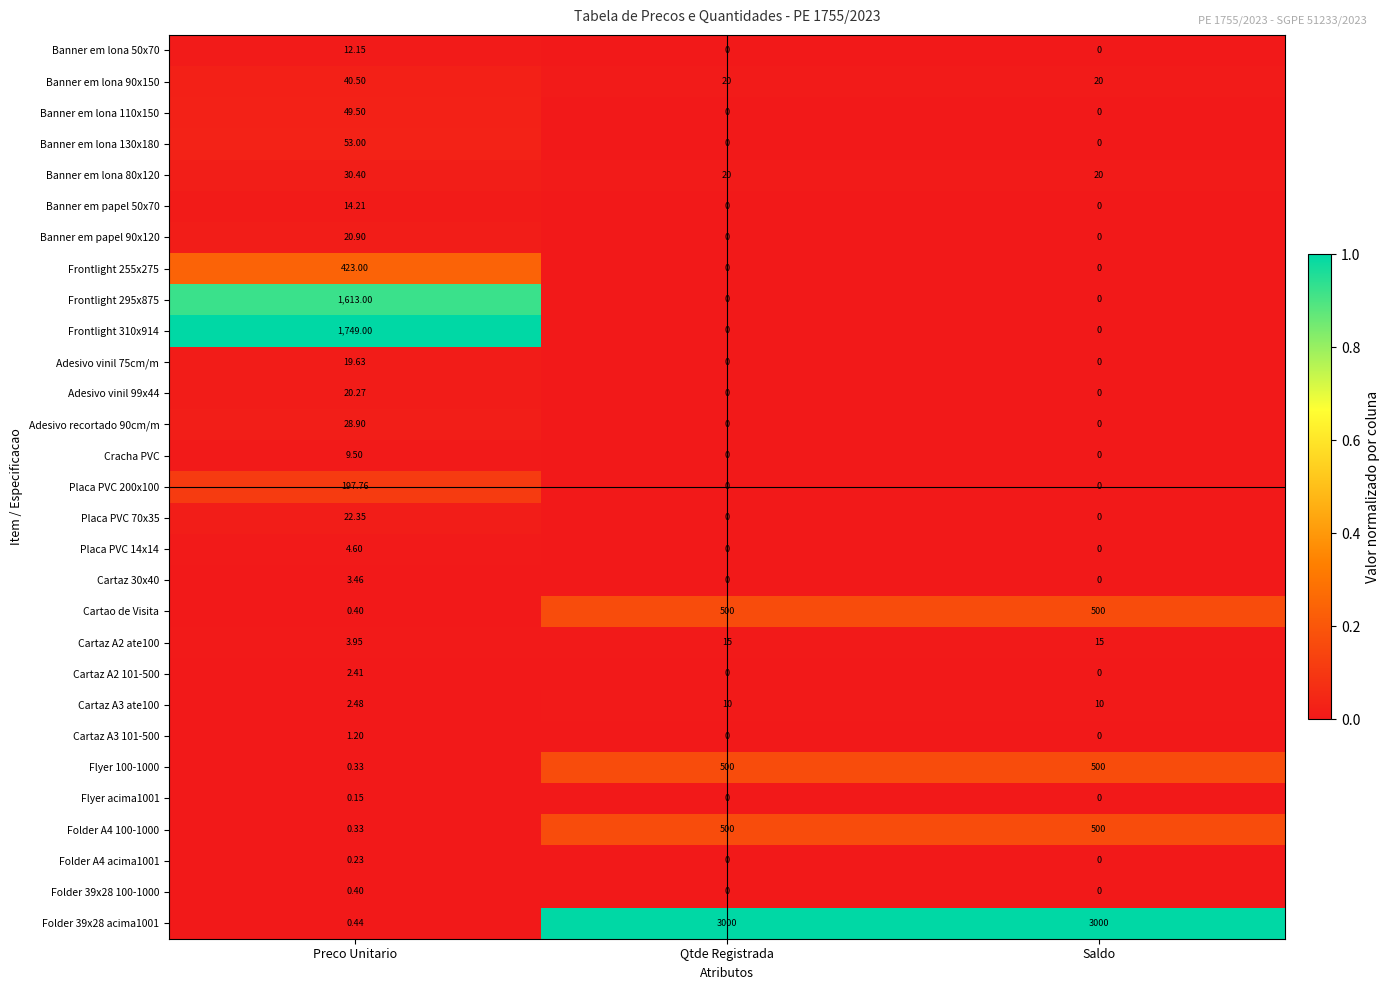

How many positive values does the Adesivo vinil 99x44 series have?

1